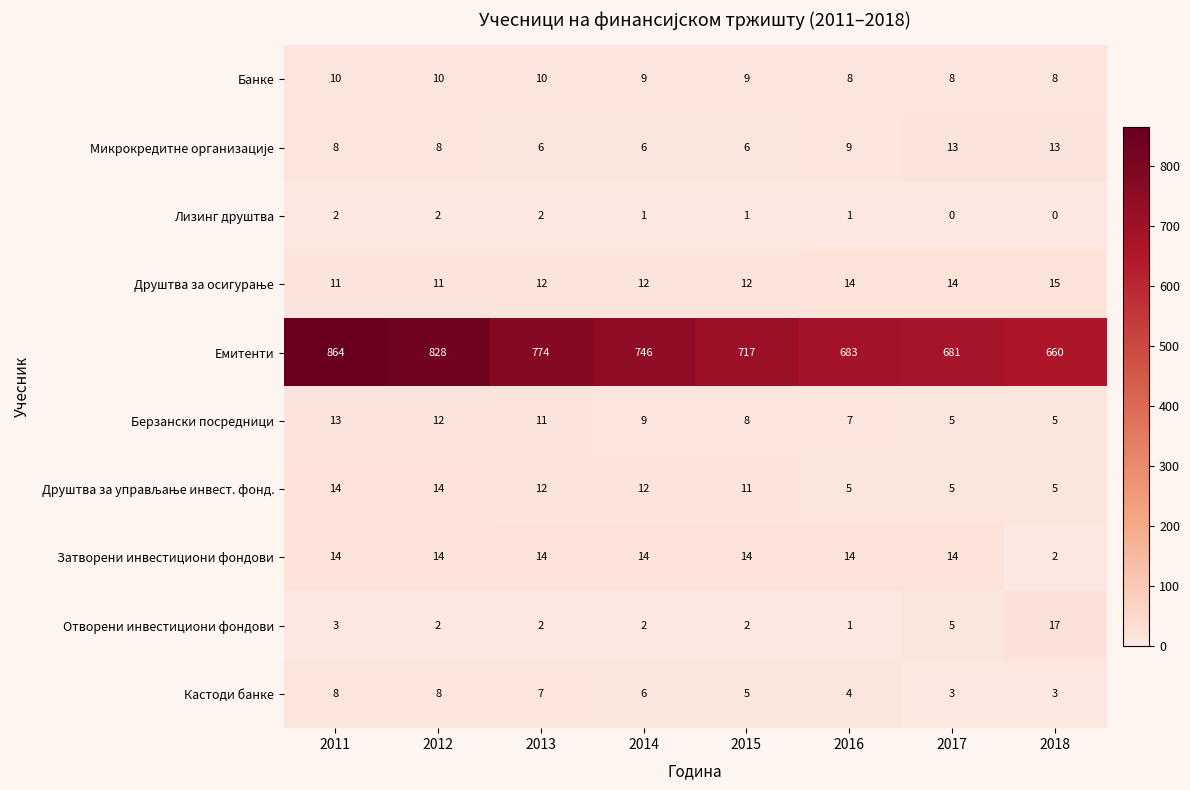

What is the sum of the Емитенти values at 2015 and 2018?

1377